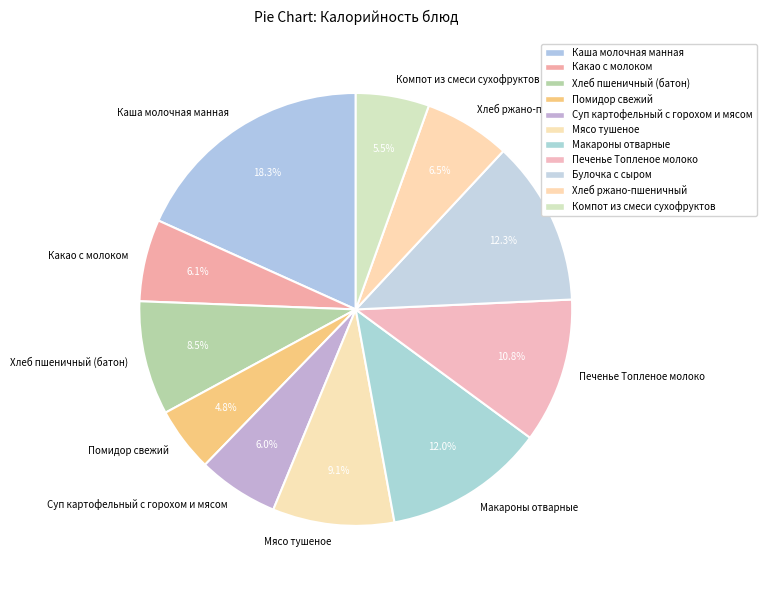

How much of the chart is everything except Макароны отварные?

88.0%